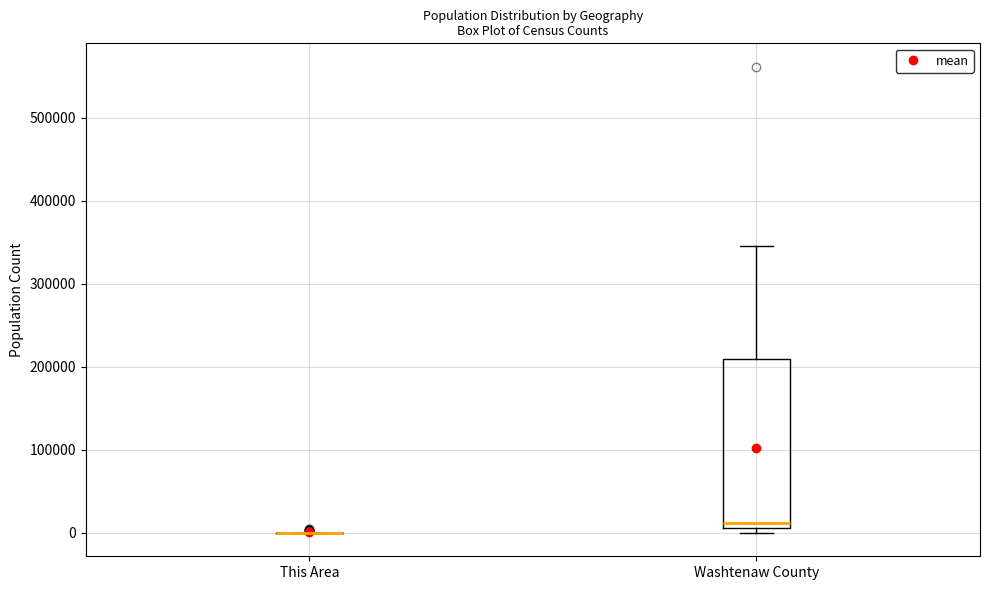

Comparing the boxes themselves (not the whiskers), which one is the tallest?

Washtenaw County